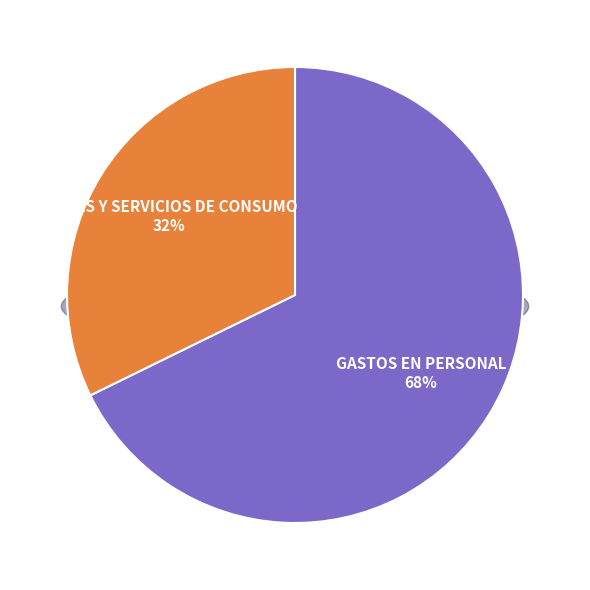

Does any single category account for the majority?

Yes